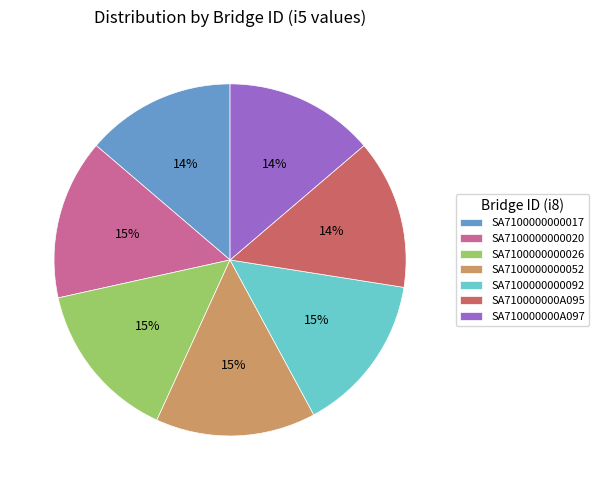

Is SA7100000000020 the majority of the pie?

No